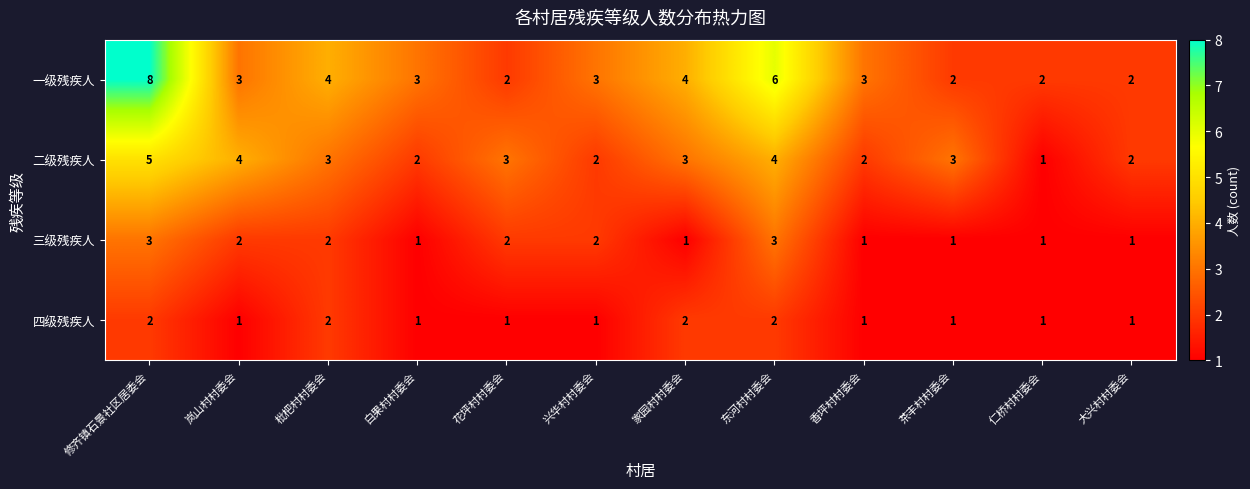

Which category has the highest value across all series?

修齐镇石景社区居委会